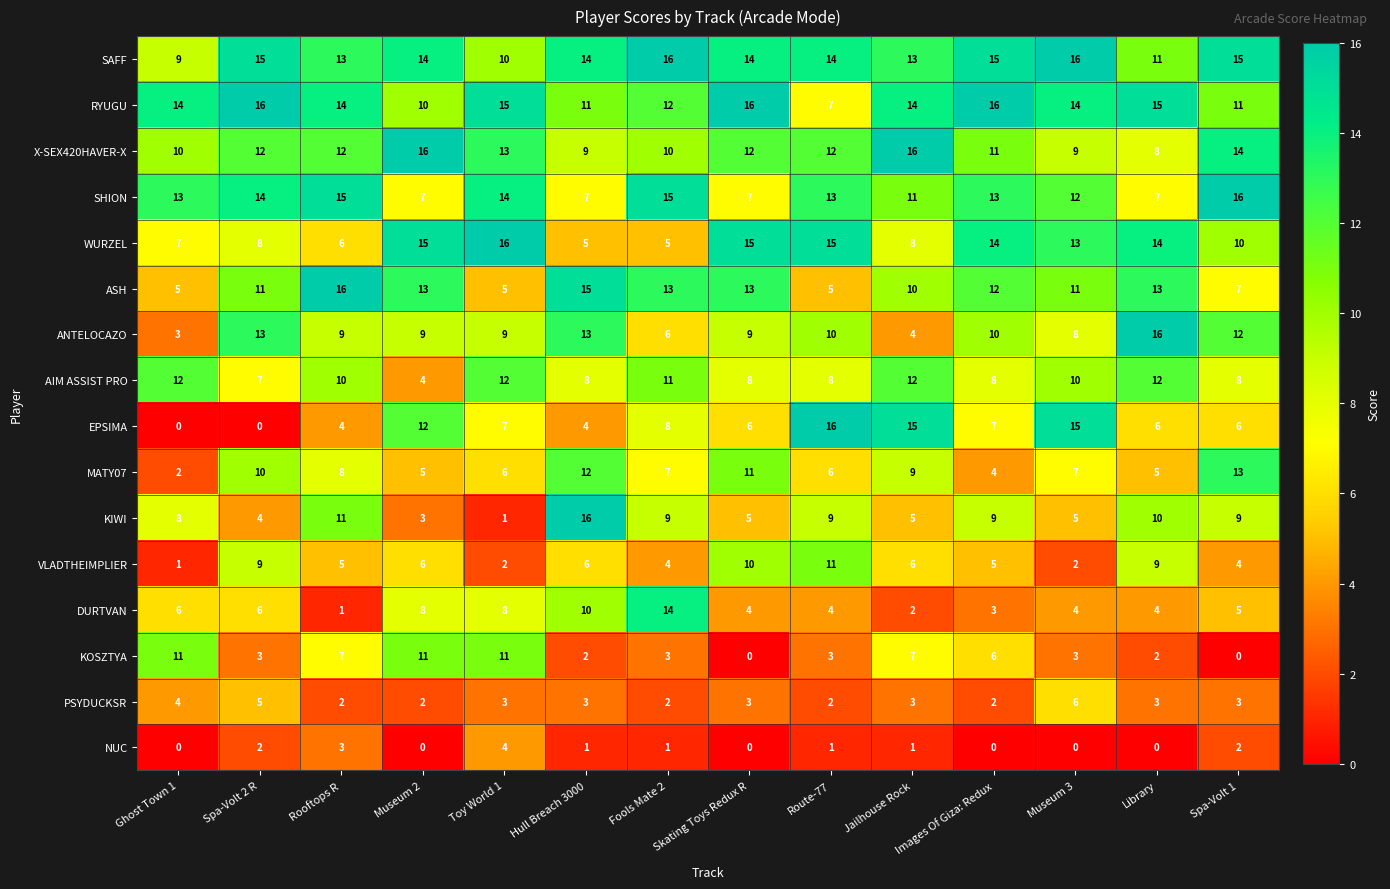

At how many categories does at least one series exceed 9?

14